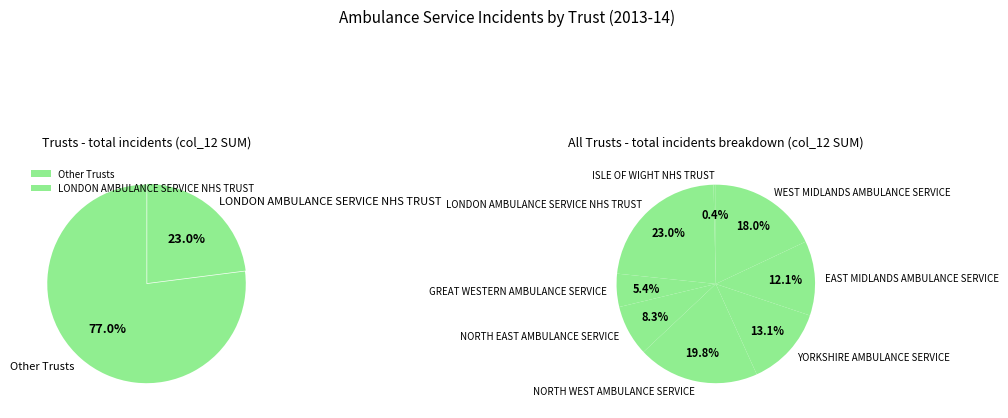

Between NORTH WEST AMBULANCE SERVICE and GREAT WESTERN AMBULANCE SERVICE, which is larger?

NORTH WEST AMBULANCE SERVICE